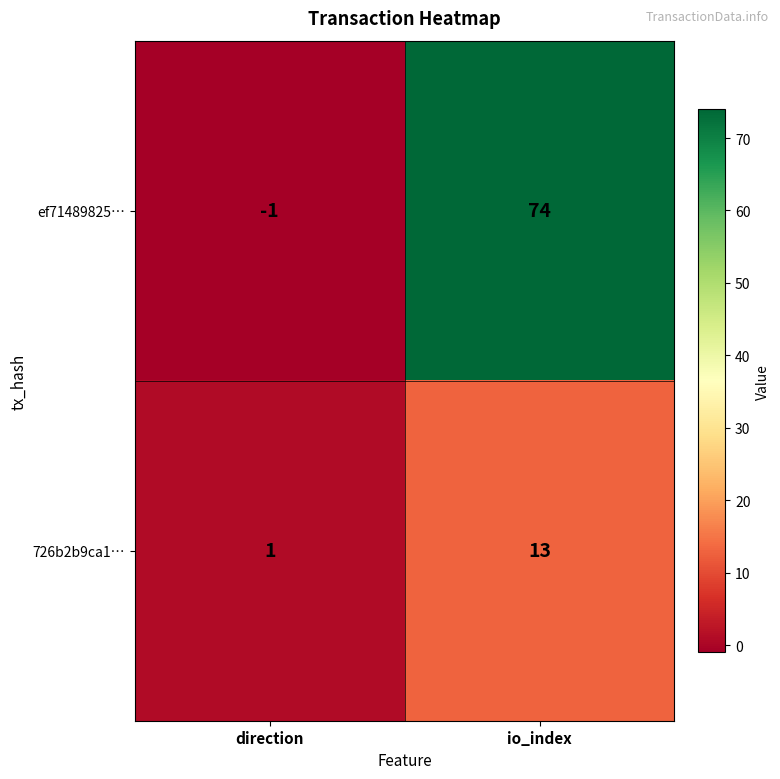

Is it true that ef71489825… equals -1 at direction?

True